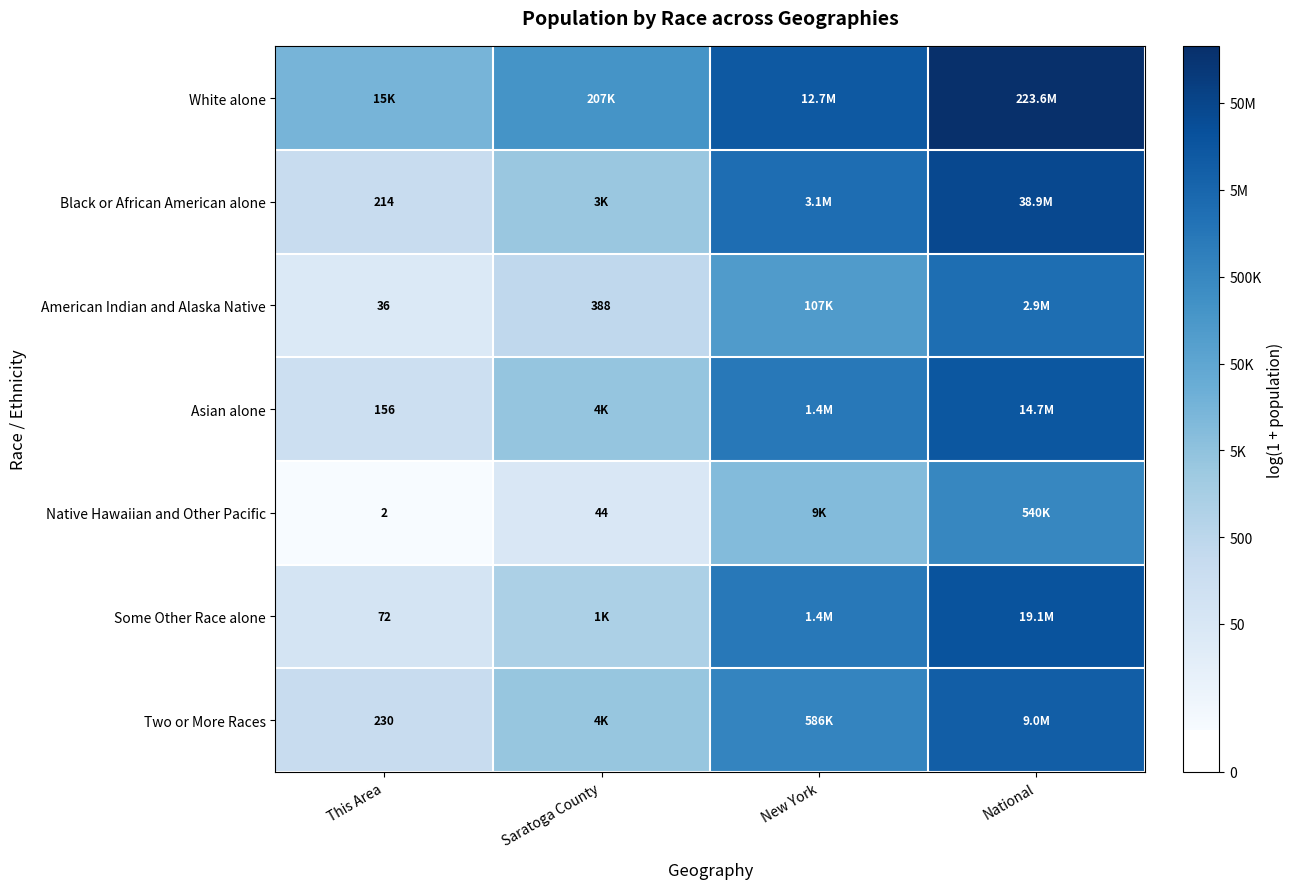

What is the difference between the highest and lowest values at National?

6.0